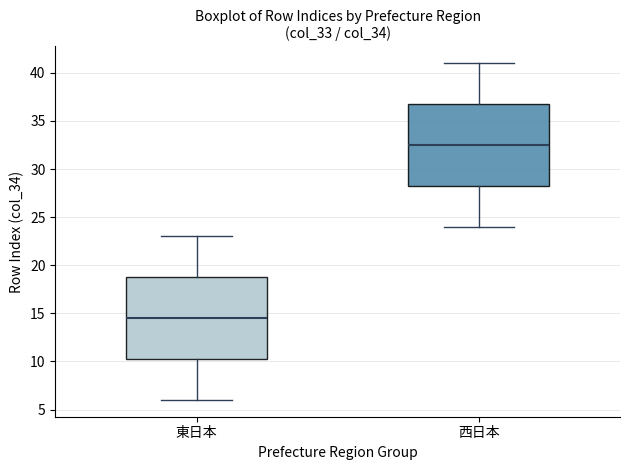

Where does the upper whisker of the box for 東日本 end on the y-axis? The values are not printed on the chart, so give them approximately, as read against the axis.

23.0